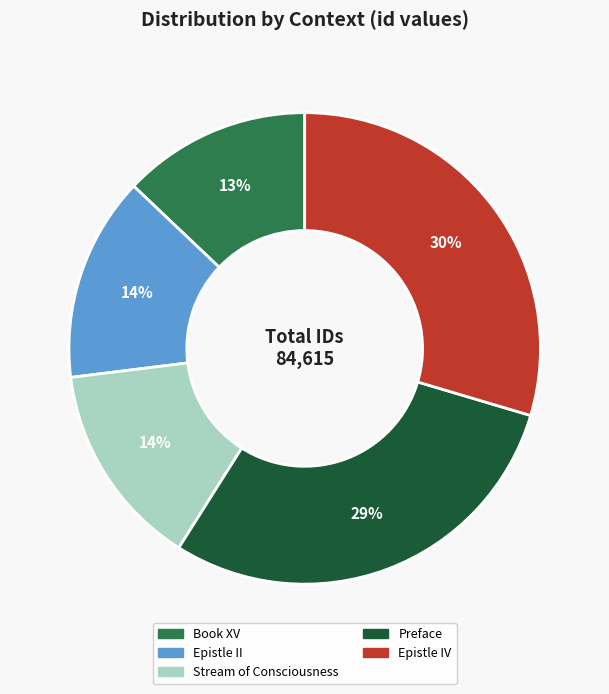

Do Epistle II and Stream of Consciousness together represent more than half of the pie?

No